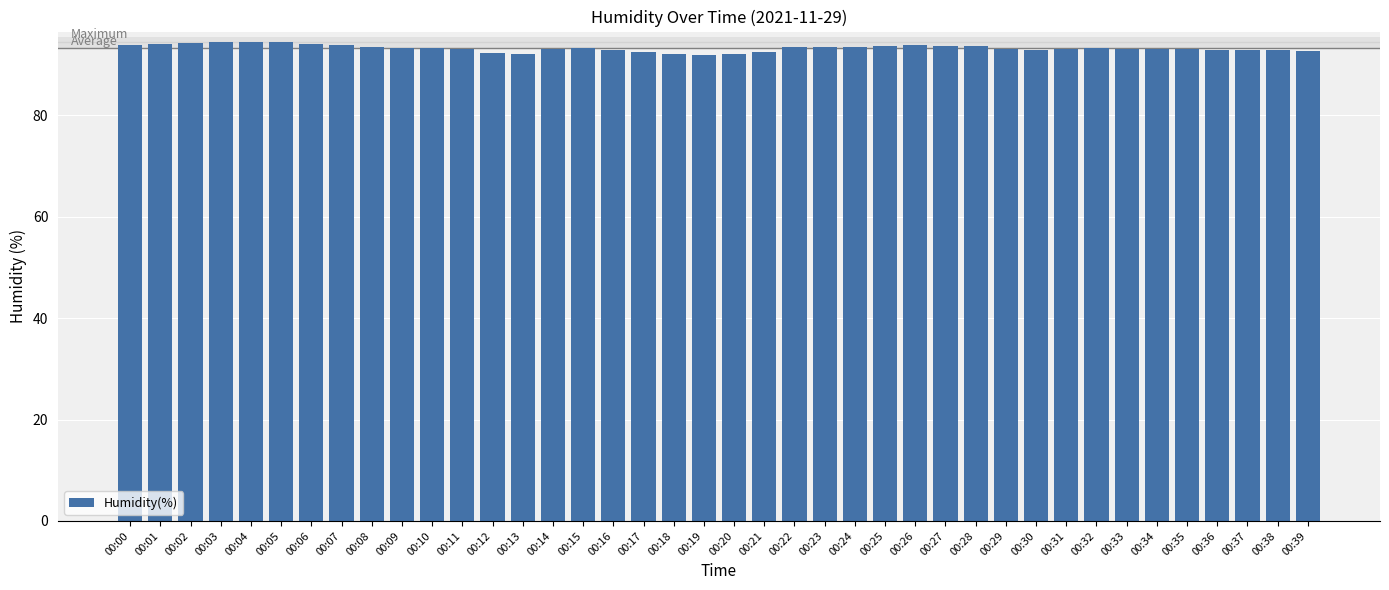

How many distinct data groups are displayed?

1